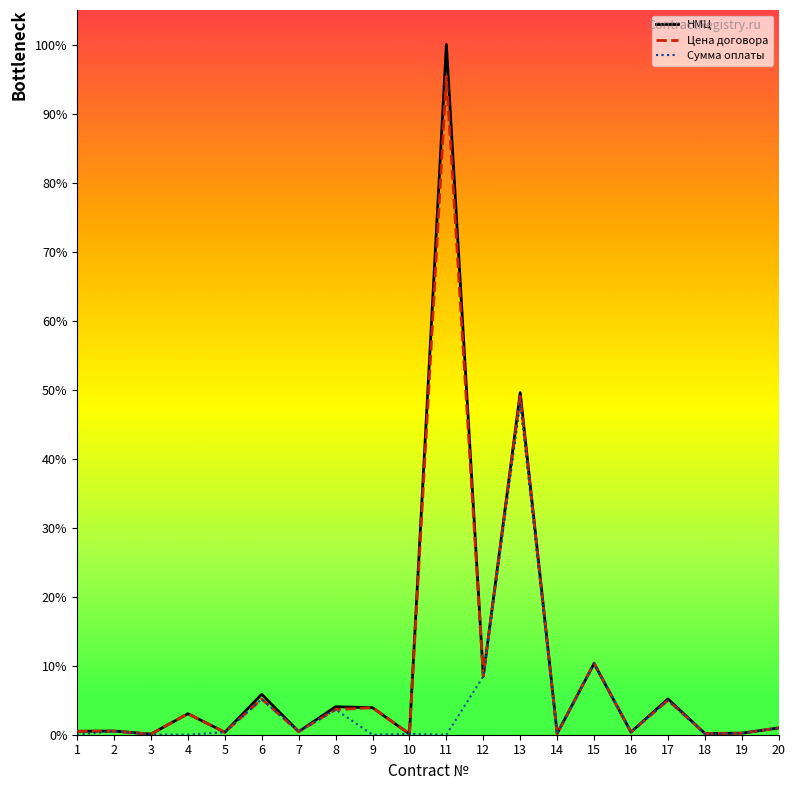

Rank the series by their maximum value, from highest to lowest.

НМЦ, Цена договора, Сумма оплаты